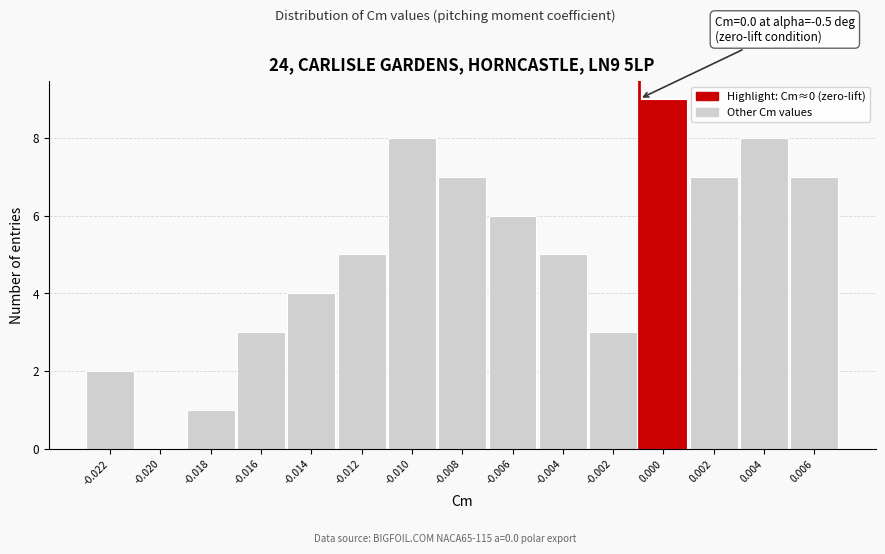

Reading left to right, extract all data points from this chart.

-0.022=2	-0.020=0	-0.018=1	-0.016=3	-0.014=4	-0.012=5	-0.010=8	-0.008=7	-0.006=6	-0.004=5	-0.002=3	0.000=9	0.002=7	0.004=8	0.006=7